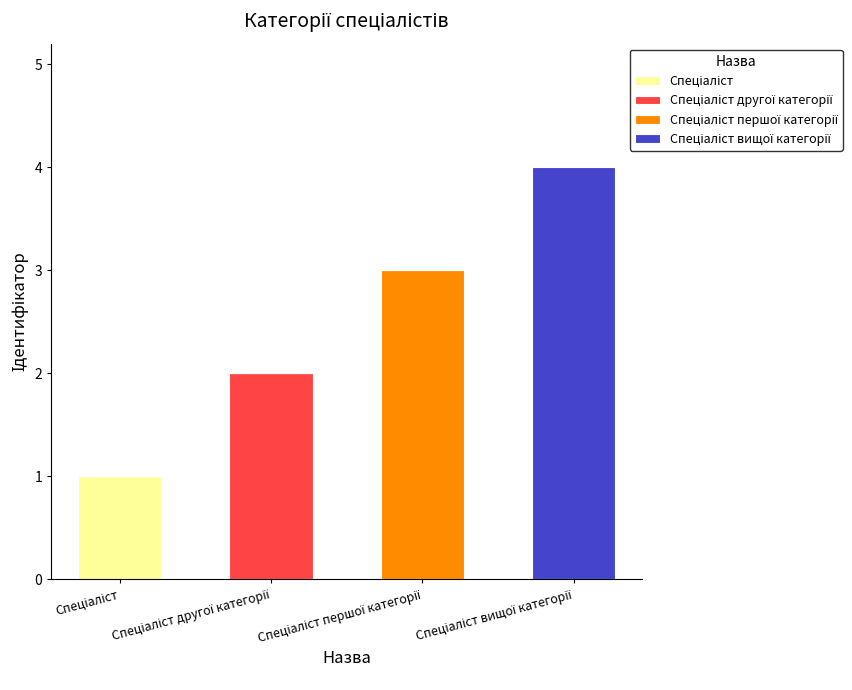

Which series has the widest spread of values?

Спеціаліст вищої категорії